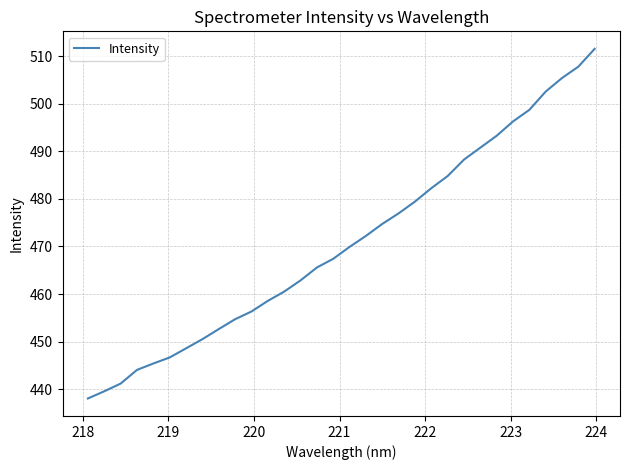

What is the maximum value shown in the chart?

511.5